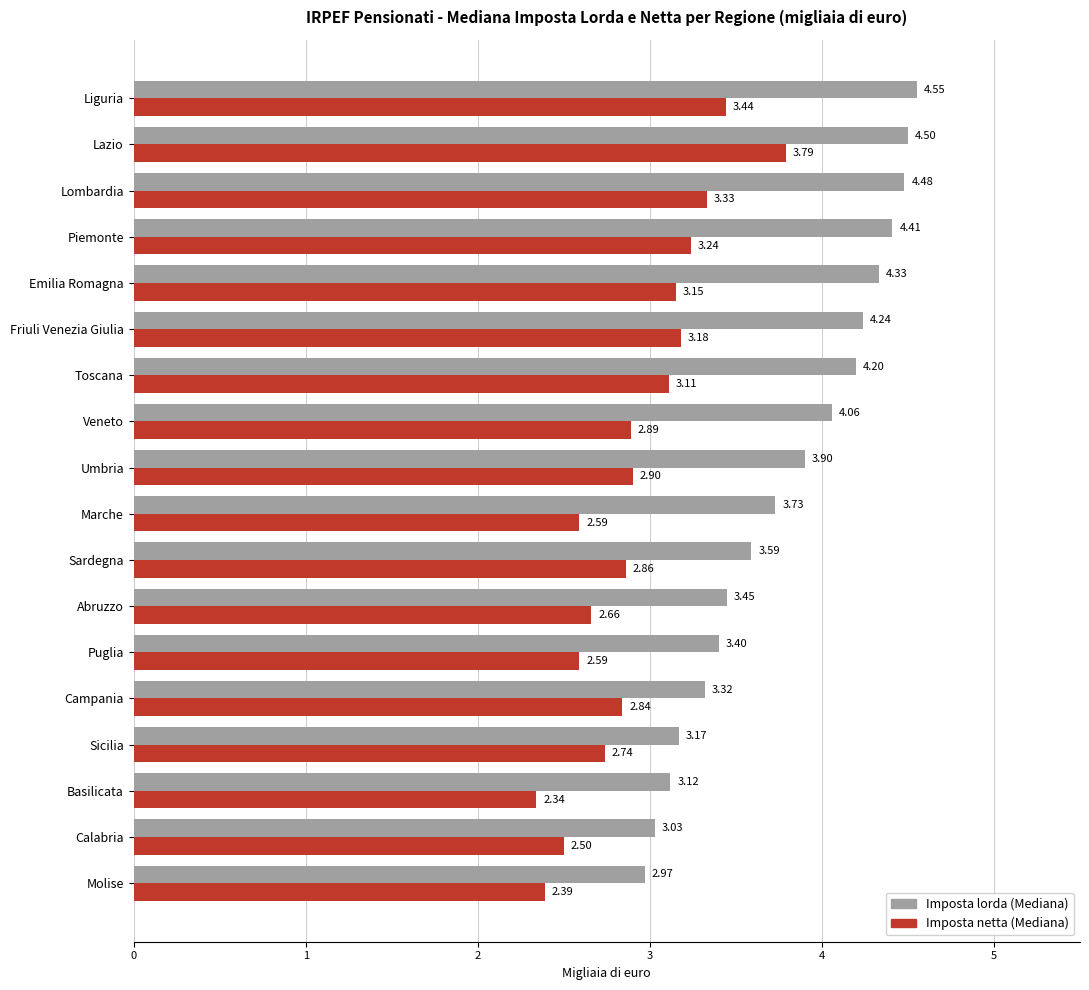

Rank the series by their average value, from lowest to highest.

Imposta netta (Mediana), Imposta lorda (Mediana)